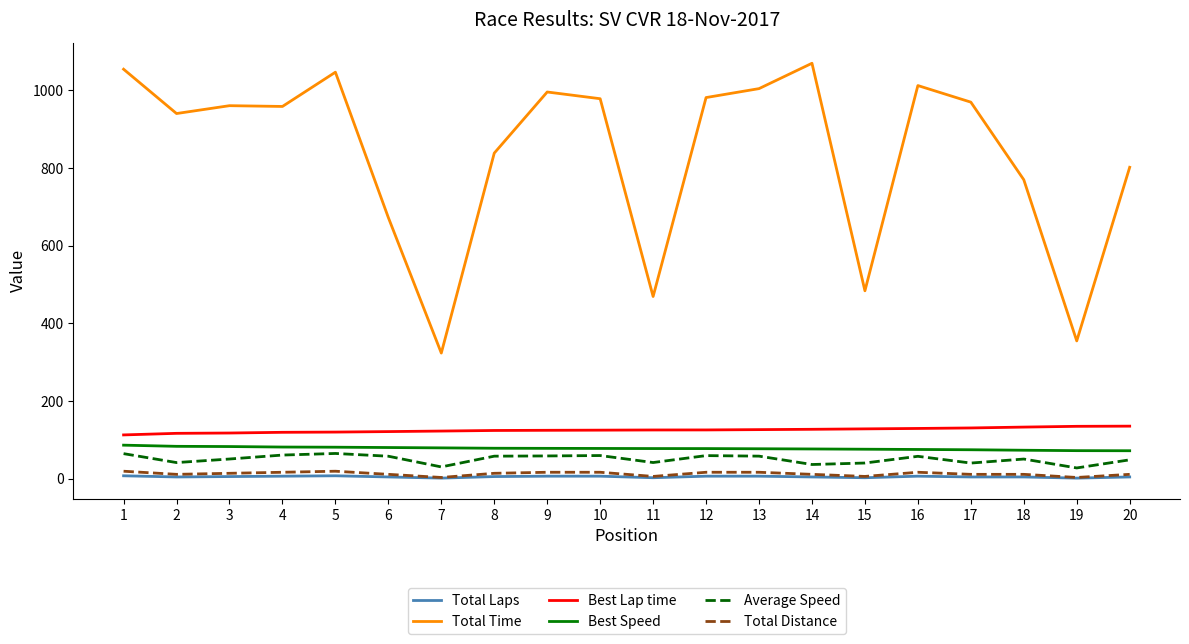

True or false: Total Laps has more than 0 interior local peaks.

True